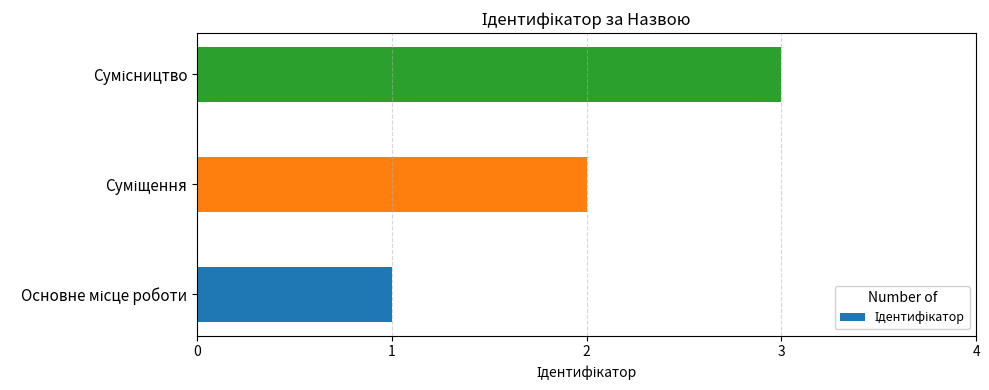

What is the maximum value shown in the chart?

3